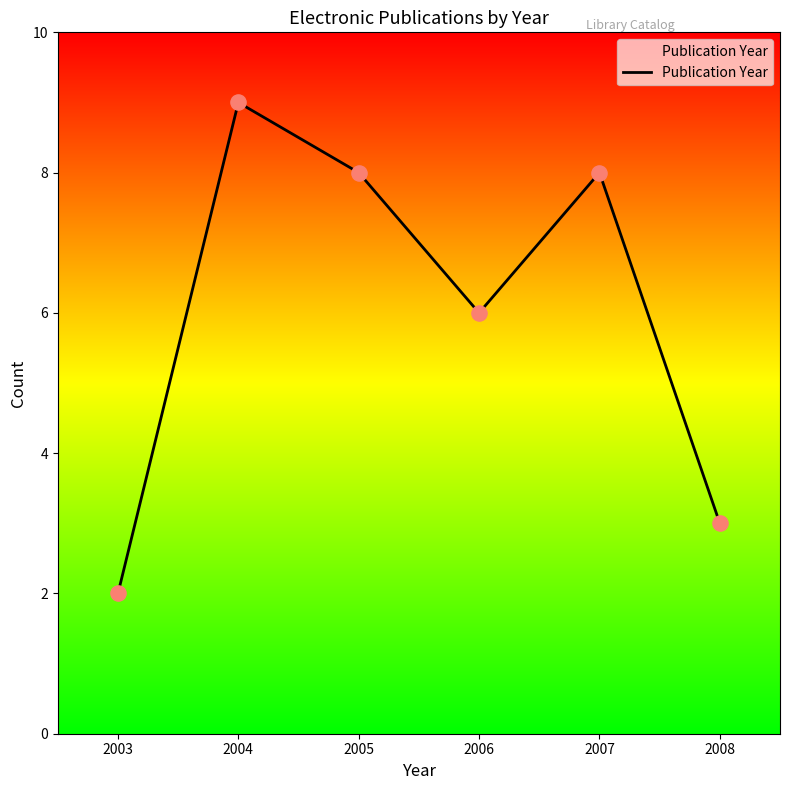

What is the ratio of the value at 2004 to the value at 2006?

1.5